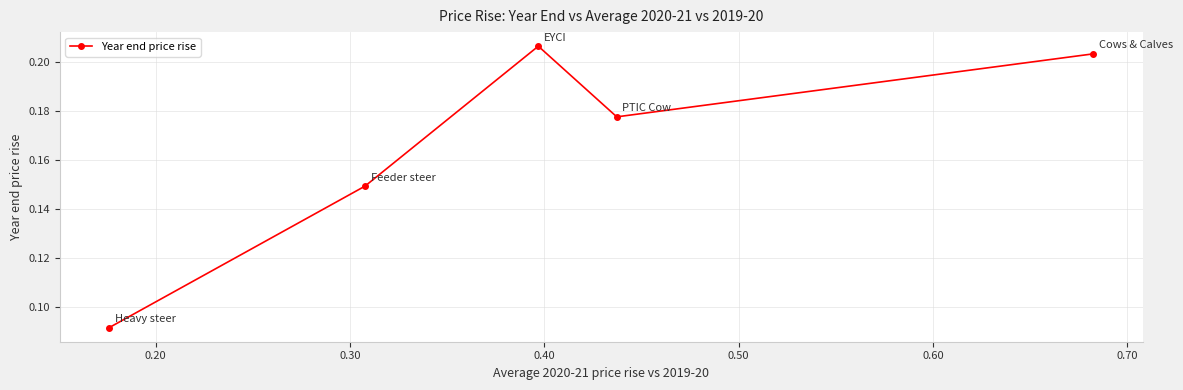

How many values are between 0 and 1?

5